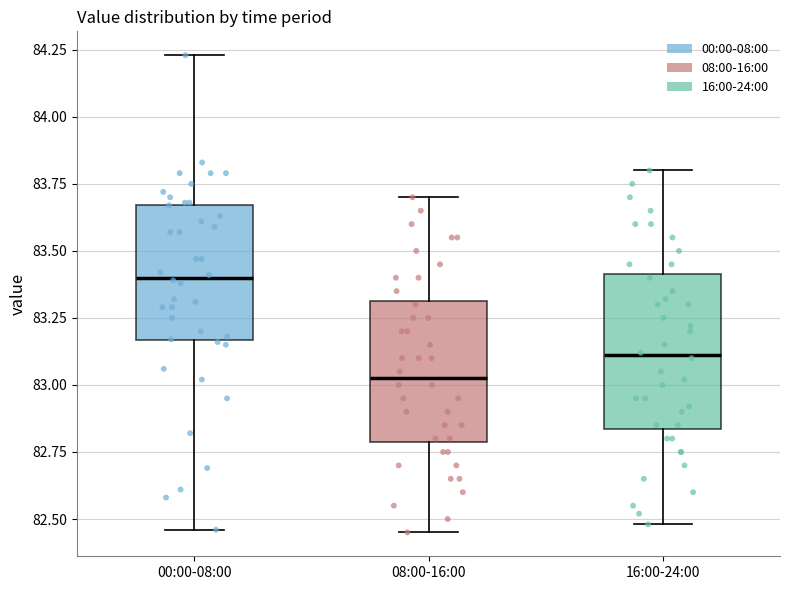

Reading left to right, transcribe this box plot: for each box, give where its median line is, the range the box spans, and where its two whiskers end, as read against the y-axis. The values are not printed on the chart, so give them approximately, as read against the axis.

00:00-08:00: median 83.40, box 83.15 to 83.65, whiskers 82.45 to 84.25
08:00-16:00: median 83.05, box 82.80 to 83.30, whiskers 82.45 to 83.70
16:00-24:00: median 83.10, box 82.85 to 83.40, whiskers 82.50 to 83.80